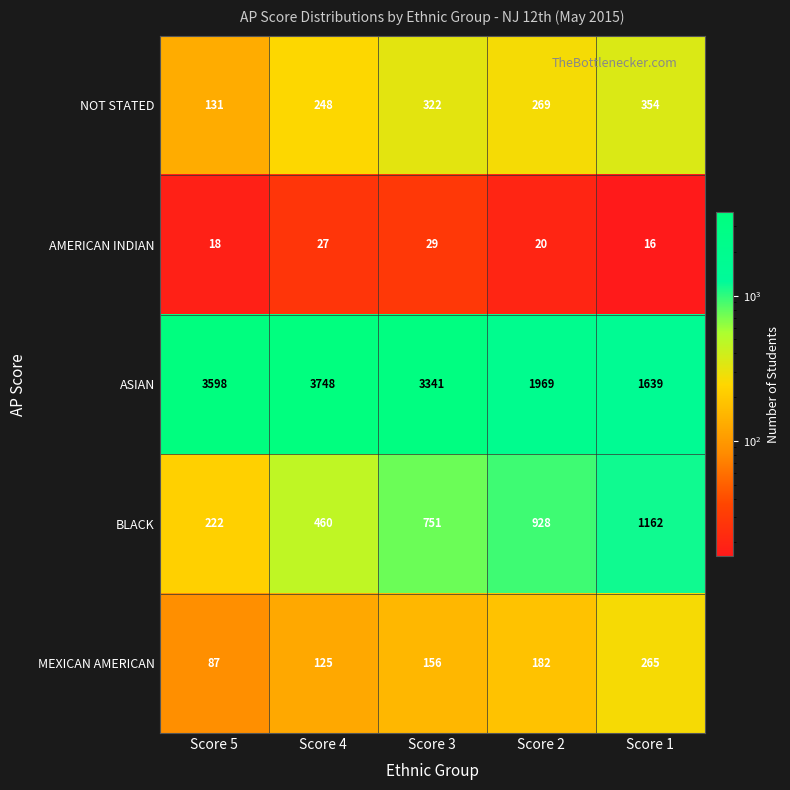

Count the number of data series in this chart.

5